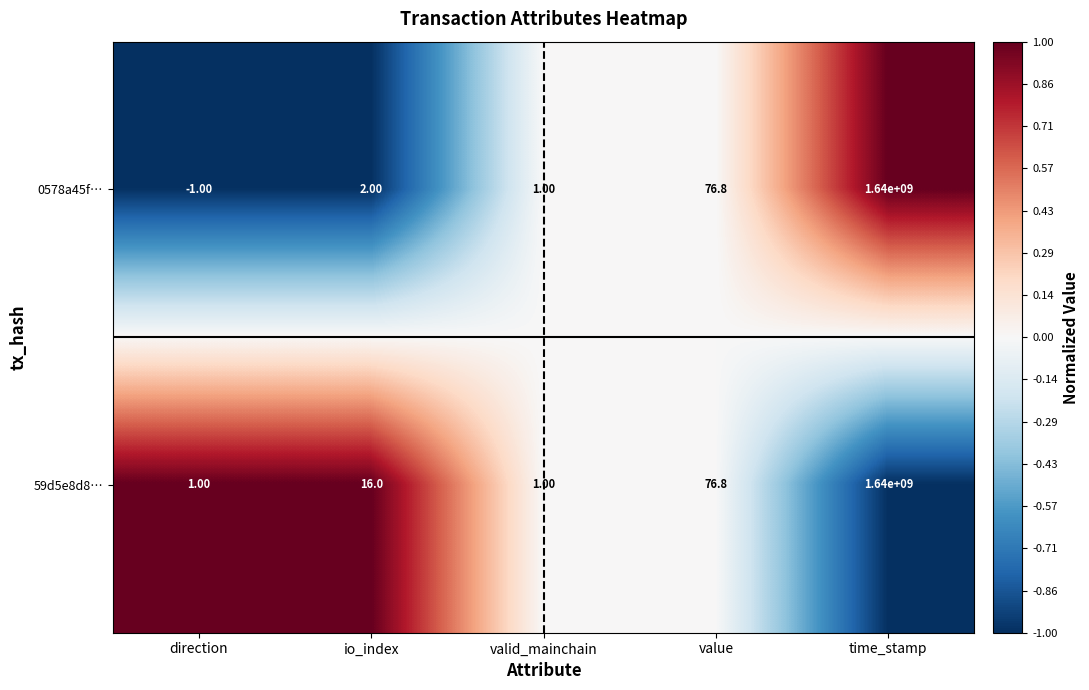

At io_index, list the series in order from smallest to largest.

0578a45f…, 59d5e8d8…